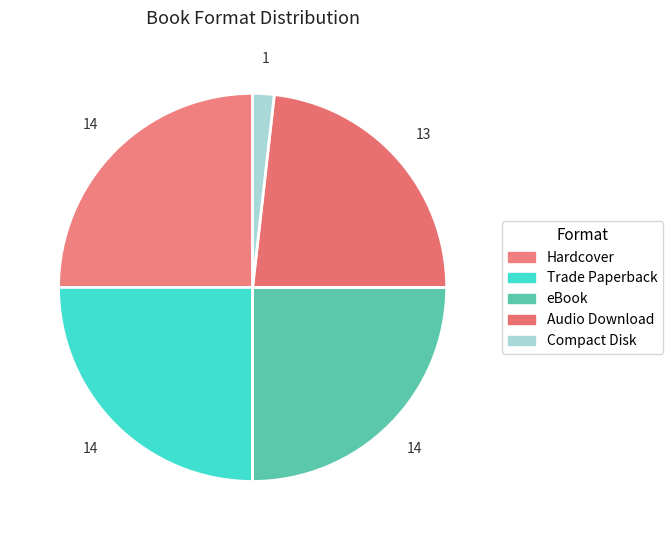

What percentage is the Audio Download slice, to the nearest percent?

23%